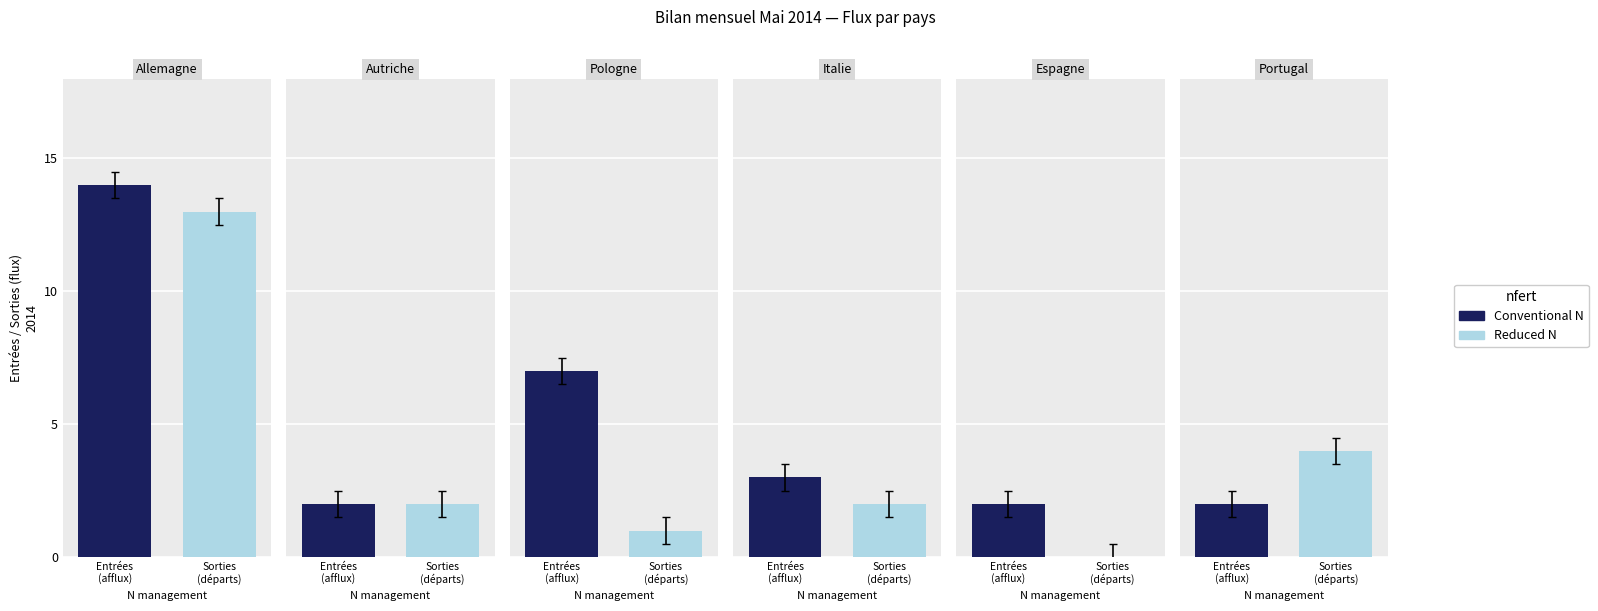

Which series has the largest total across all categories?

Conventional N